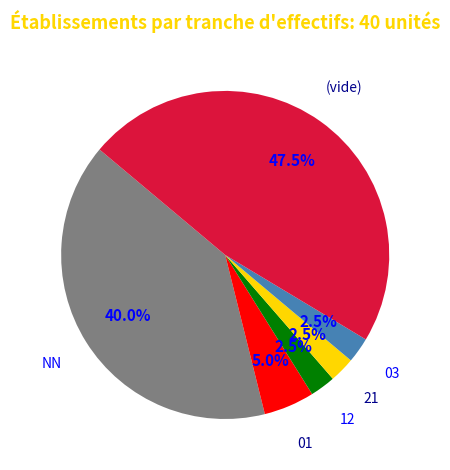

Does any single category account for the majority?

No